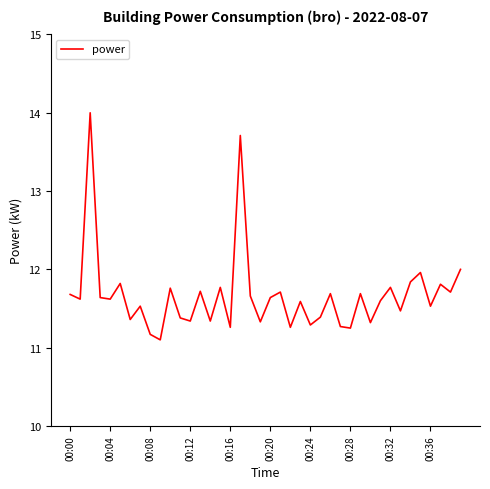

What is the smallest value displayed?

11.1